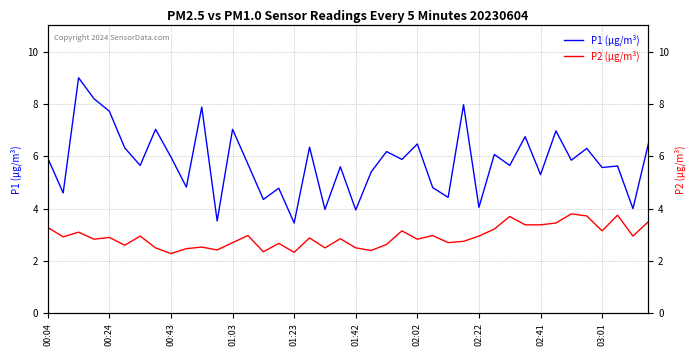

How many data points does each series have?

40